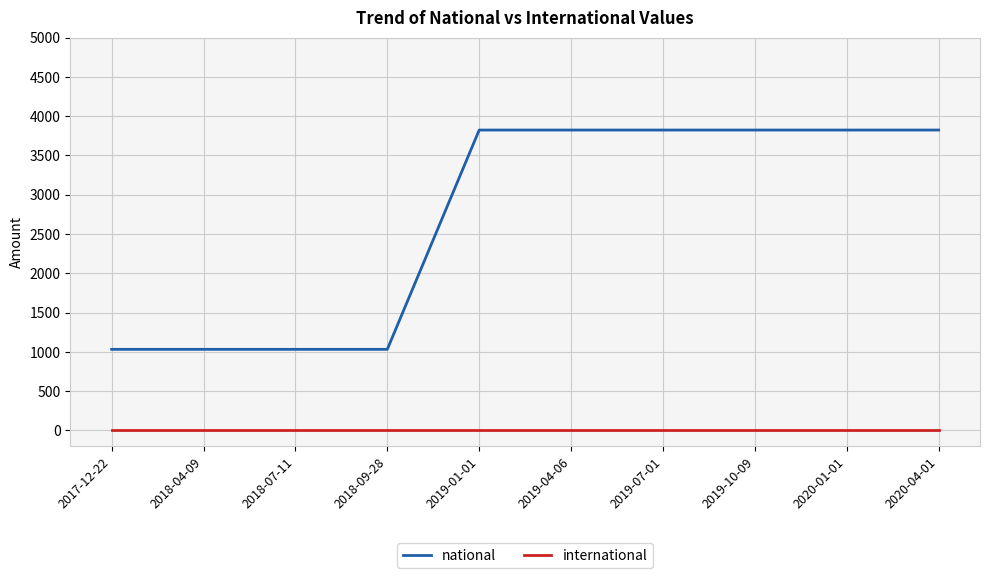

Rank the series by their average value, from lowest to highest.

international, national